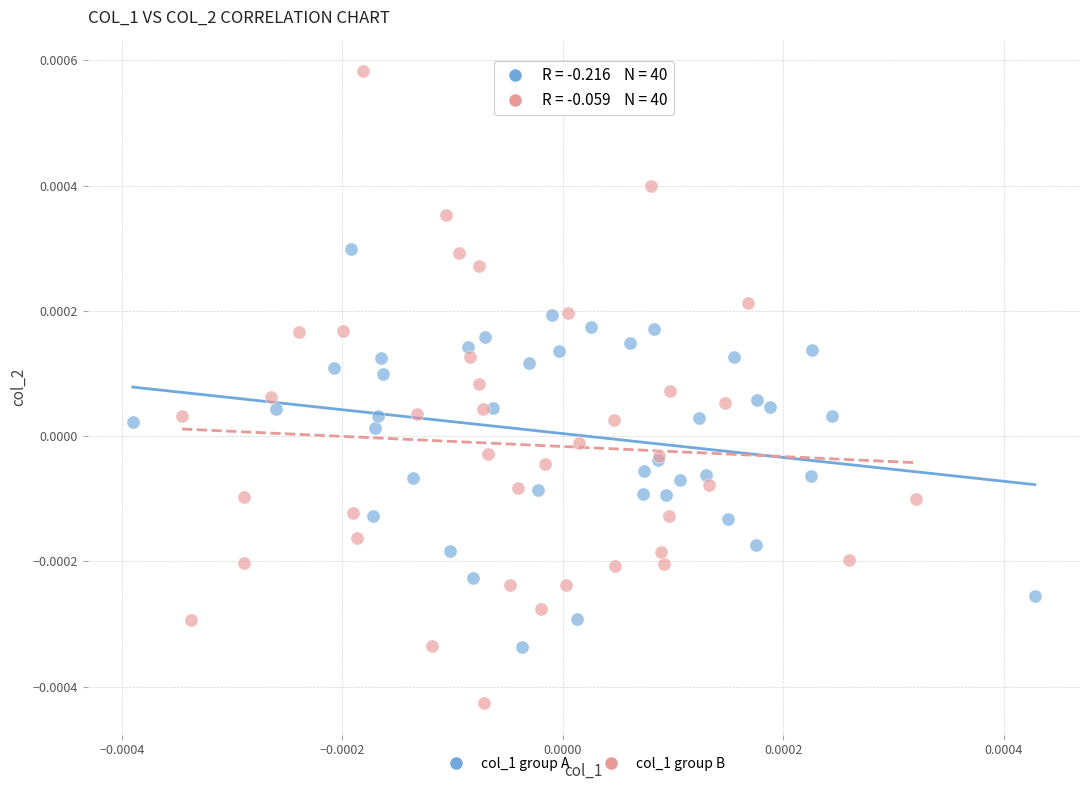

What are all the series names shown in the legend?

col_1 group A, col_1 group B